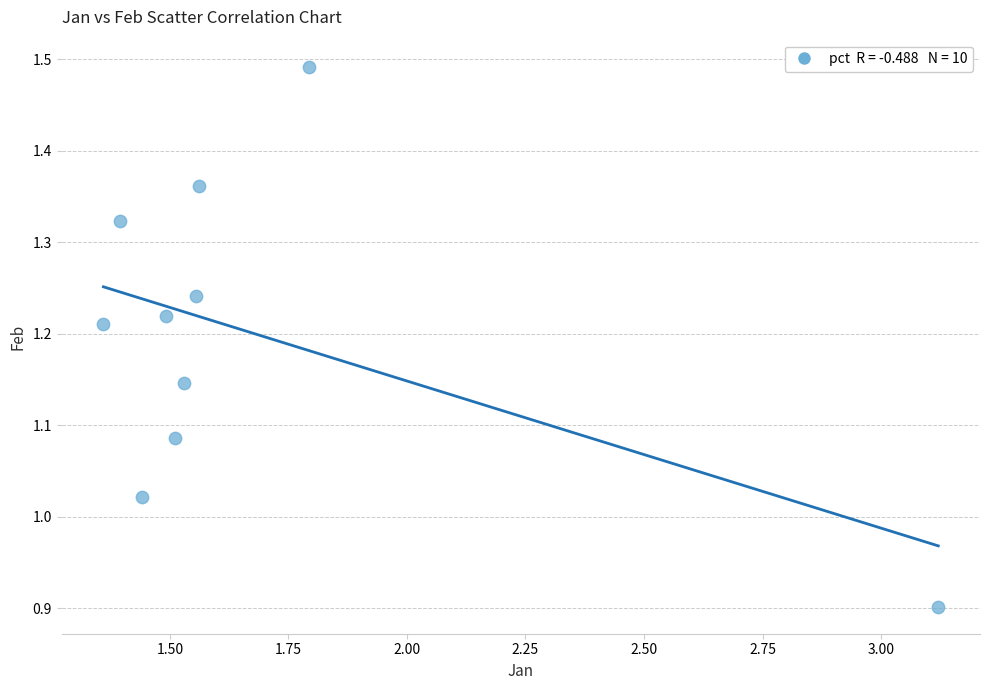

What is the range of X values (max minus min)?

1.8